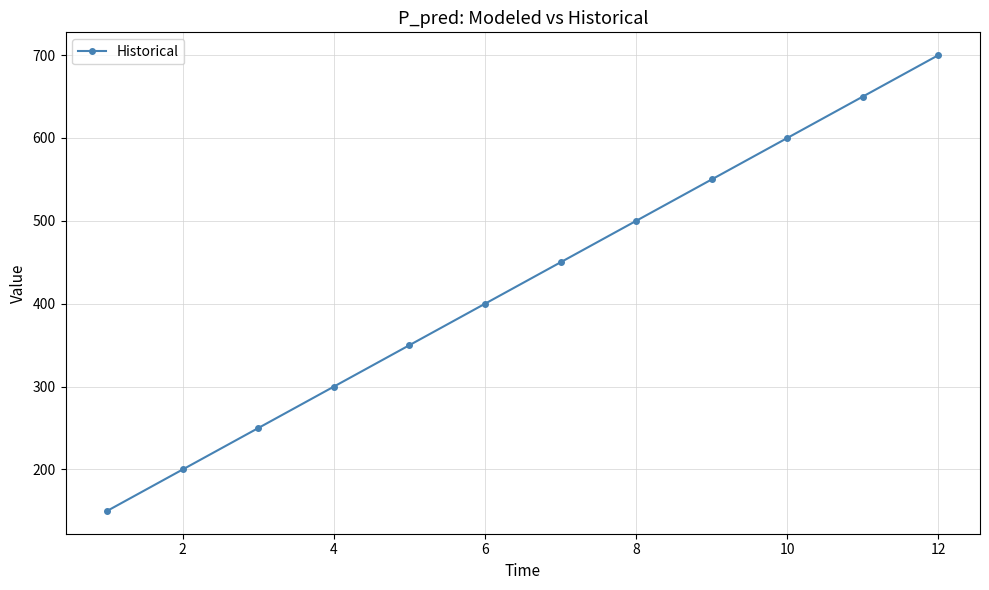

What is the value of the 4th point from the left?

300